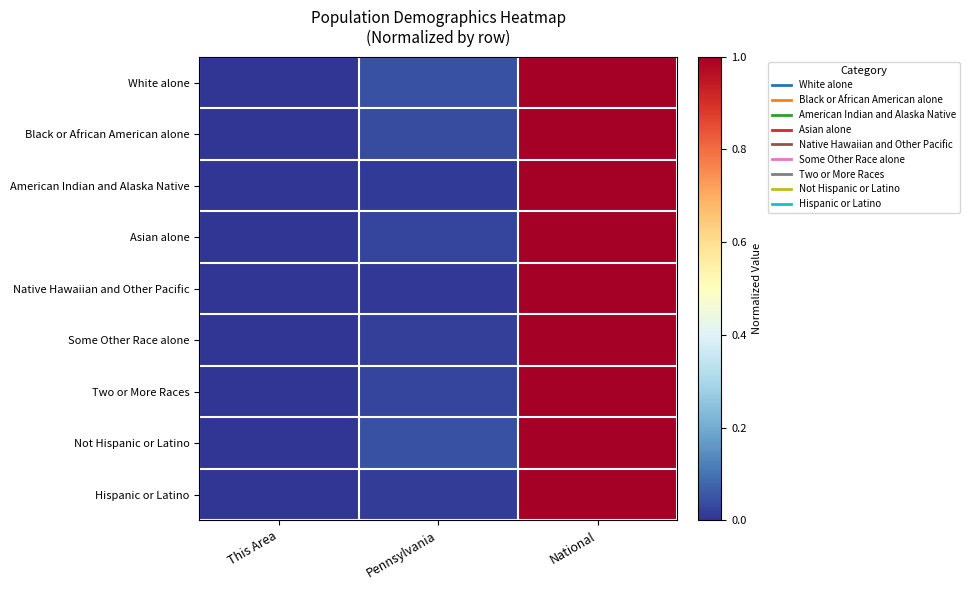

Reading left to right, what are all the values shown in this chart?

White alone: This Area=0.0	Pennsylvania=0.0	National=1.0
Black or African American alone: This Area=0.0	Pennsylvania=0.0	National=1.0
American Indian and Alaska Native: This Area=0.0	Pennsylvania=0.0	National=1.0
Asian alone: This Area=0.0	Pennsylvania=0.0	National=1.0
Native Hawaiian and Other Pacific: This Area=0.0	Pennsylvania=0.0	National=1.0
Some Other Race alone: This Area=0.0	Pennsylvania=0.0	National=1.0
Two or More Races: This Area=0.0	Pennsylvania=0.0	National=1.0
Not Hispanic or Latino: This Area=0.0	Pennsylvania=0.0	National=1.0
Hispanic or Latino: This Area=0.0	Pennsylvania=0.0	National=1.0